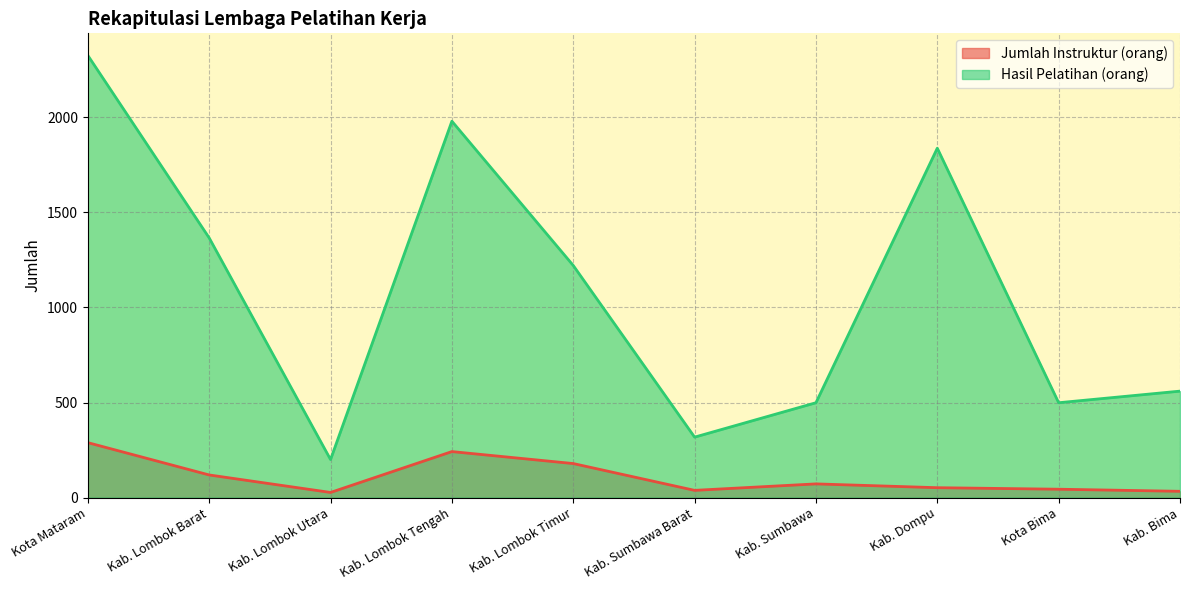

At which category does the chart reach its minimum across all series?

Kab. Lombok Utara